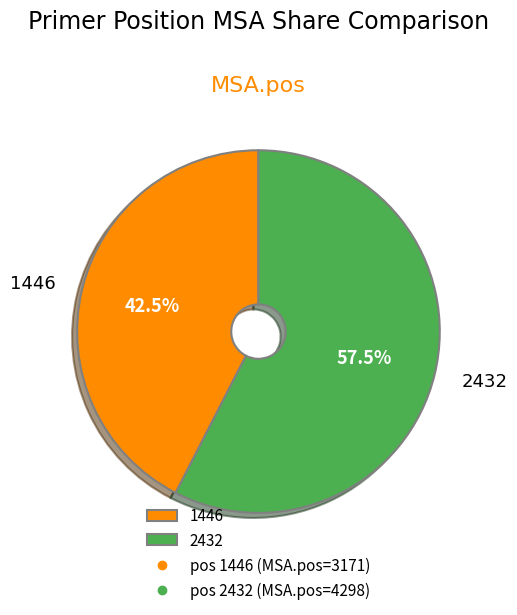

Is there any slice that represents more than half of the pie?

Yes